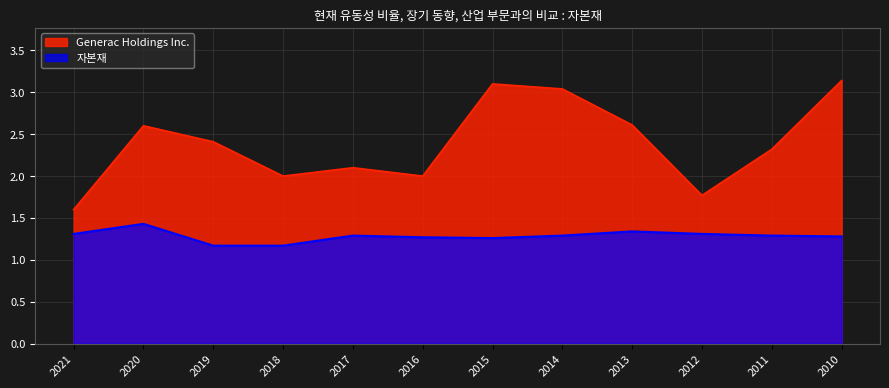

True or false: Generac Holdings Inc. and 자본재 cross at least once.

False